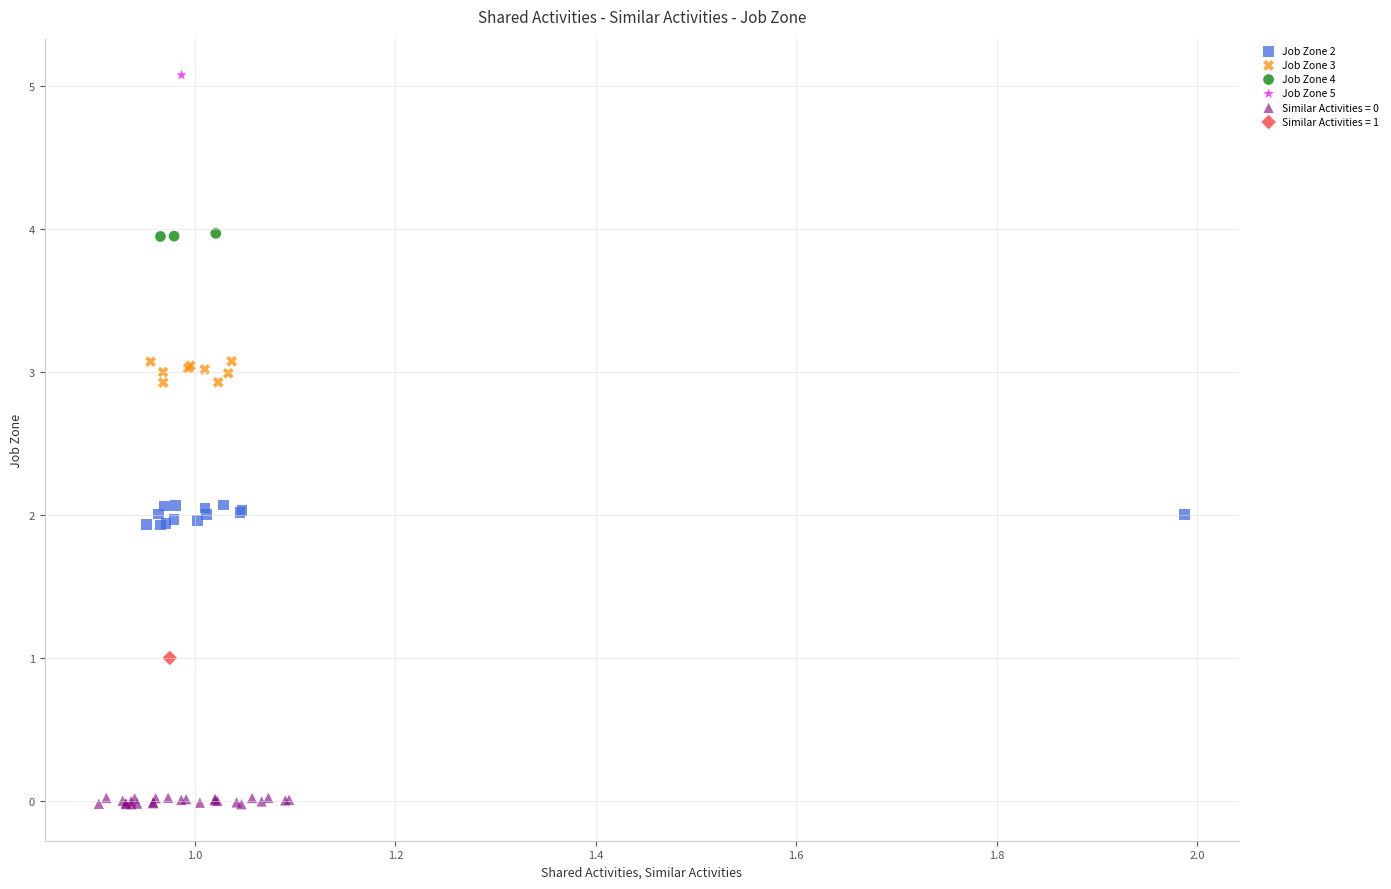

Which series reaches the maximum Y coordinate?

Job Zone 5